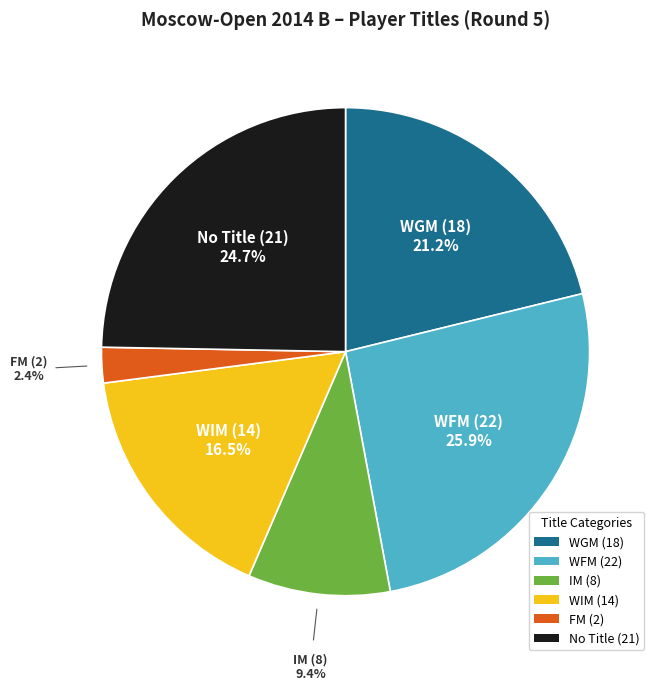

What portion of the pie excludes IM (8)?

90.6%